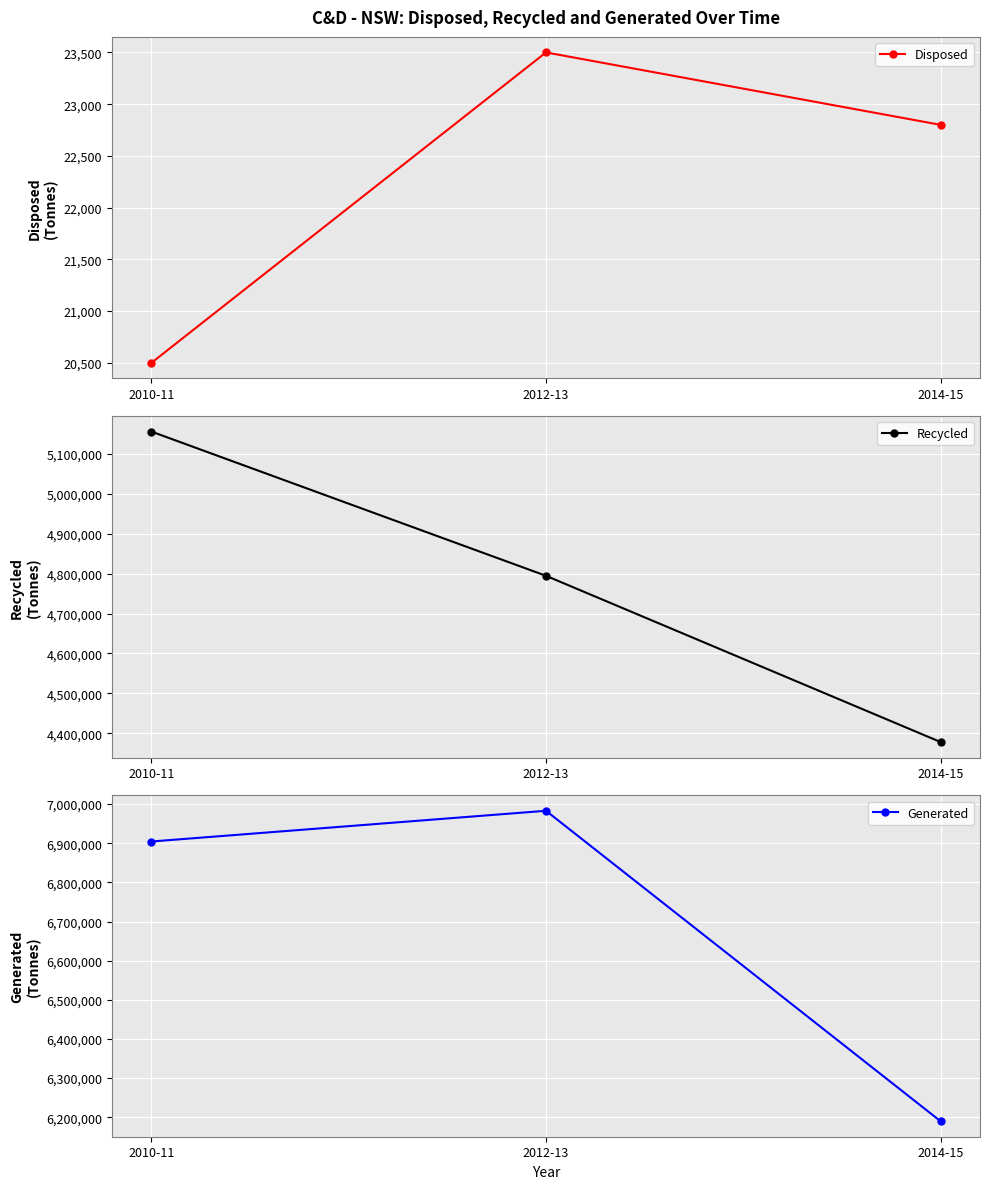

The value of Generated at 2012-13 is 6983000. True or false?

True